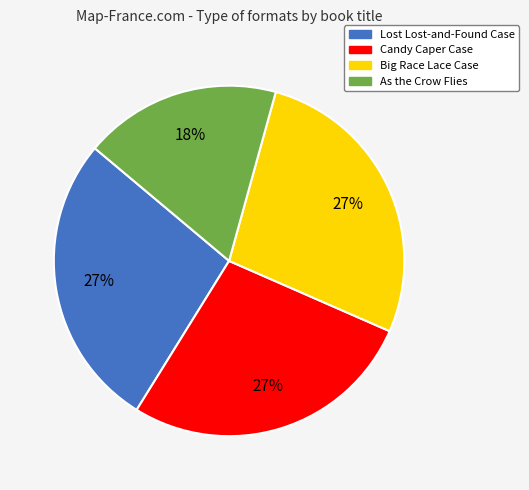

How many segments does this pie chart have?

4